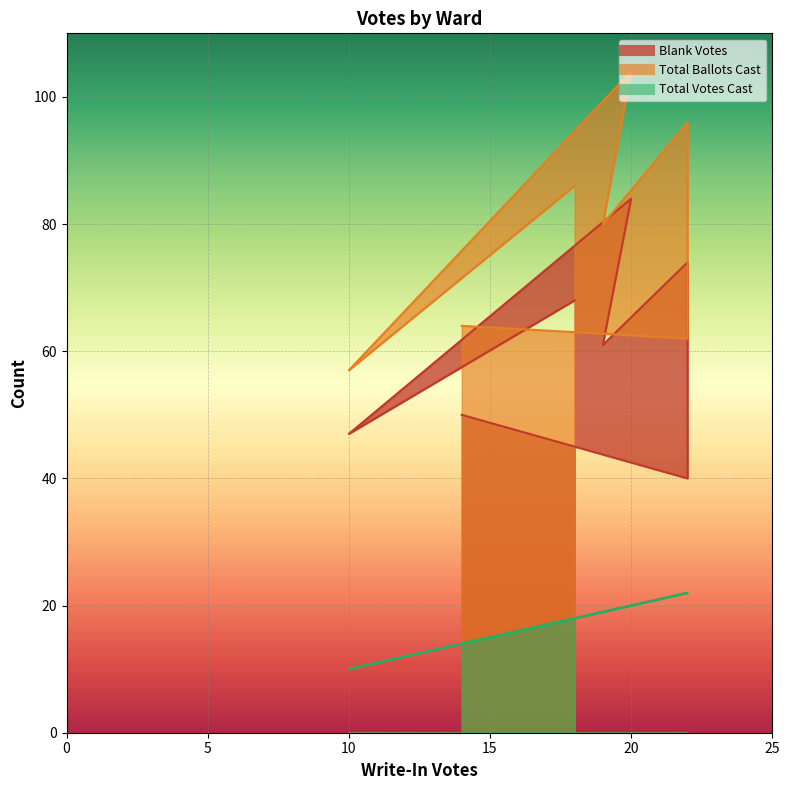

Is it true that Total Votes Cast equals 31 at Ward 4?

False